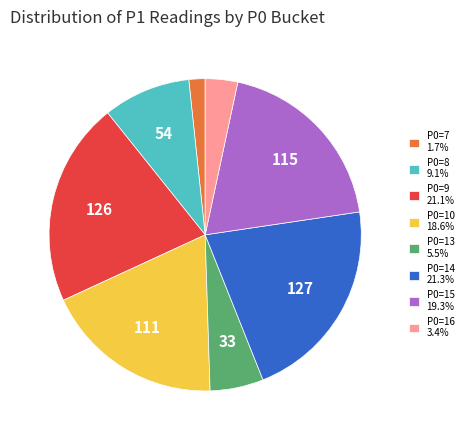

Is the sum of P0=10 18.6% and P0=13 5.5% greater than half?

No